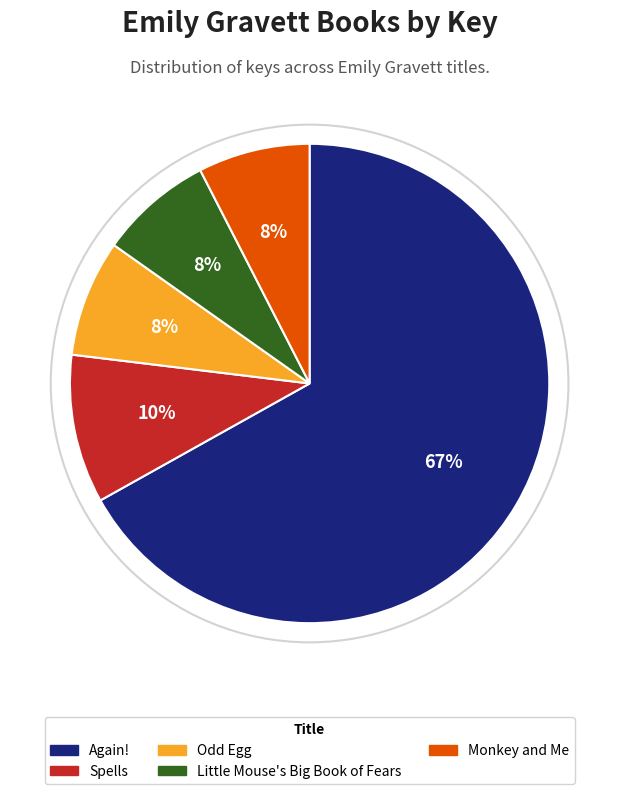

What is the largest slice in the pie chart?

Again!